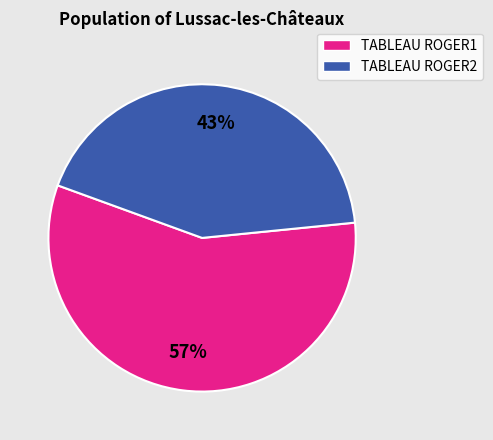

Which has a higher value, TABLEAU ROGER1 or TABLEAU ROGER2?

TABLEAU ROGER1